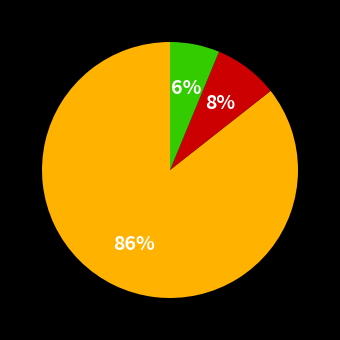

To the nearest percent, what is the average slice percentage?

33%